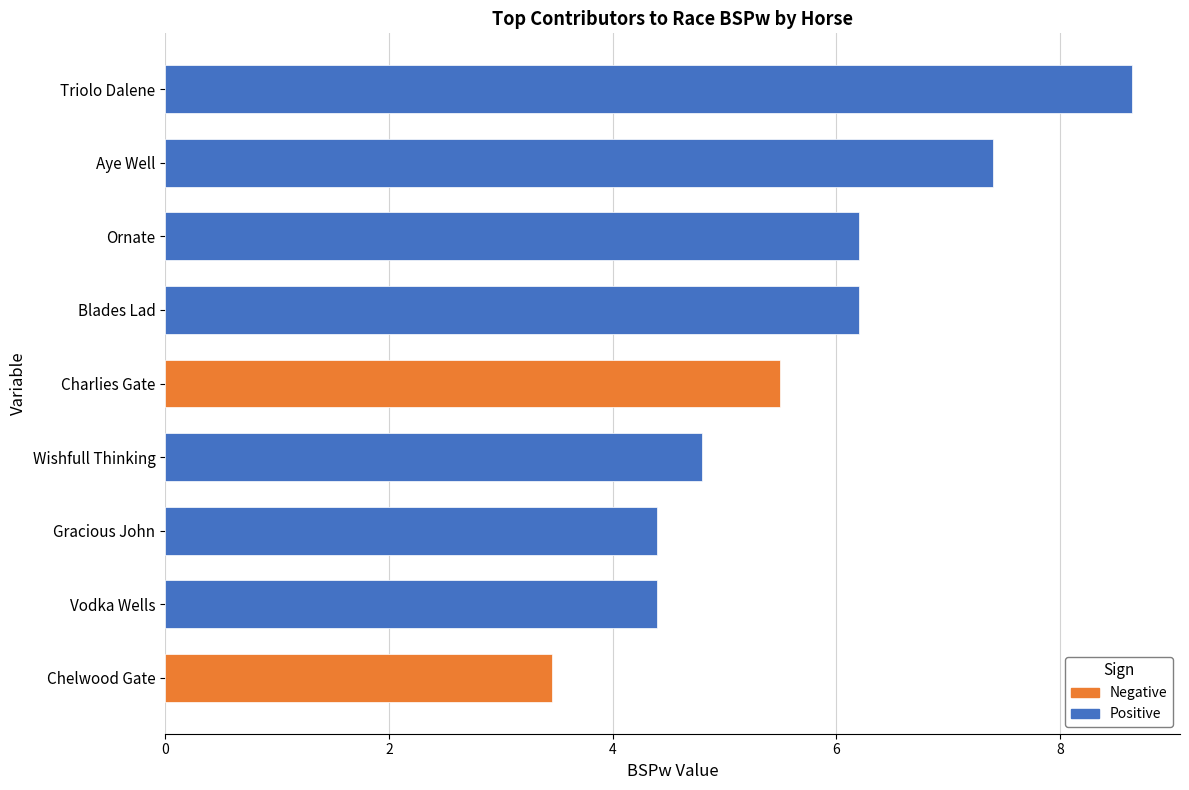

Approximately how many times larger is the value at Triolo Dalene compared to Wishfull Thinking?

1.8